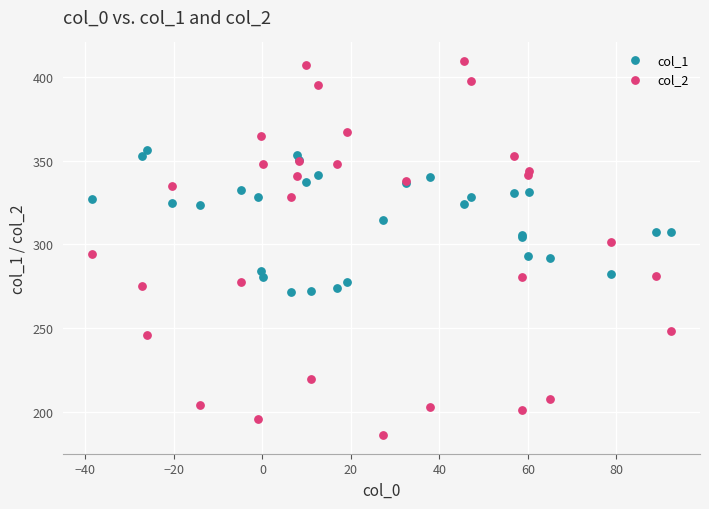

Which series contains the highest Y value?

col_2